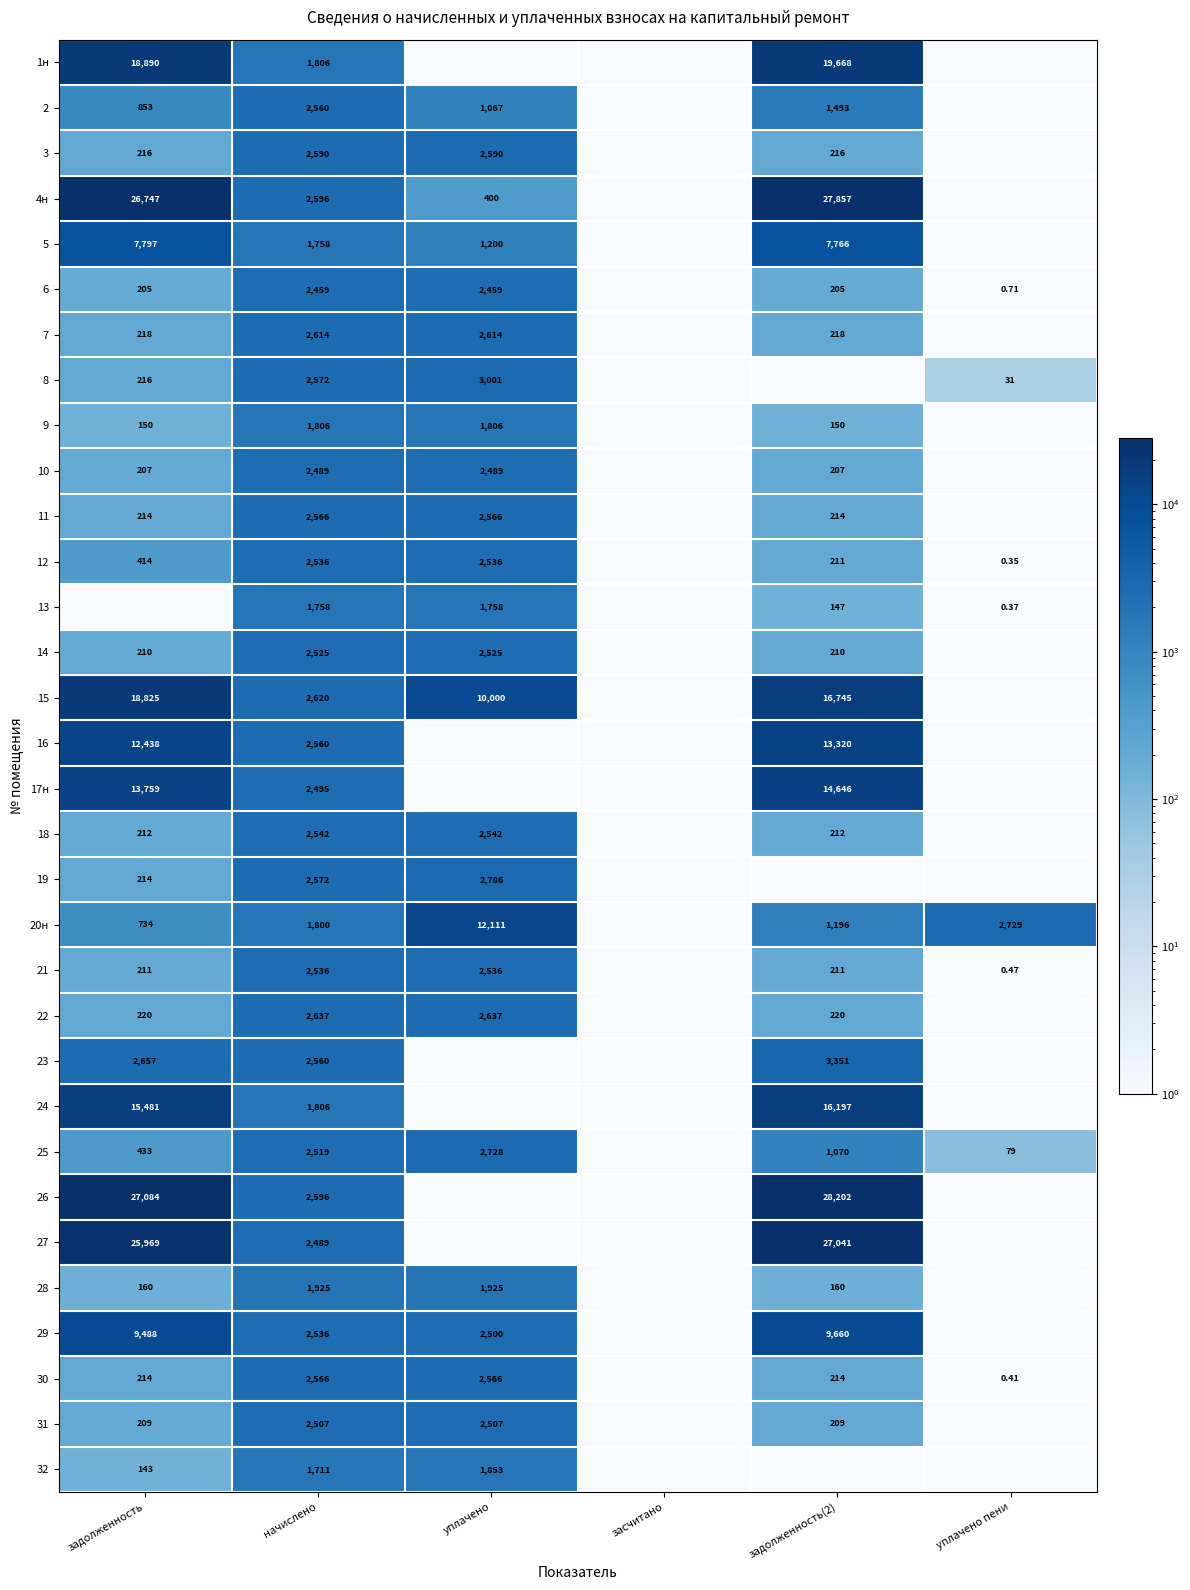

How many data points in 10 are less than 207?

2